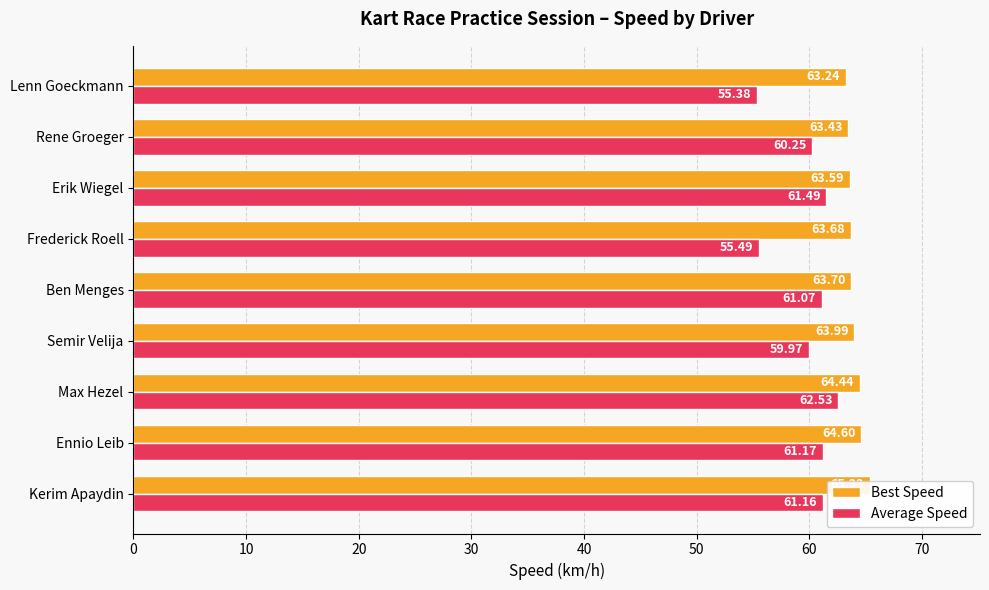

List the series in order of their peak value, lowest first.

Average Speed, Best Speed